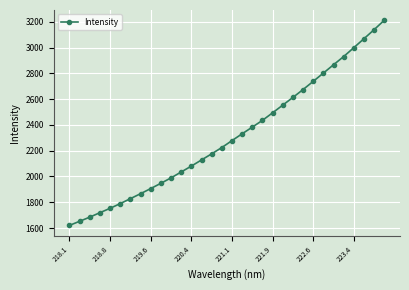

What is the average value?

2310.2